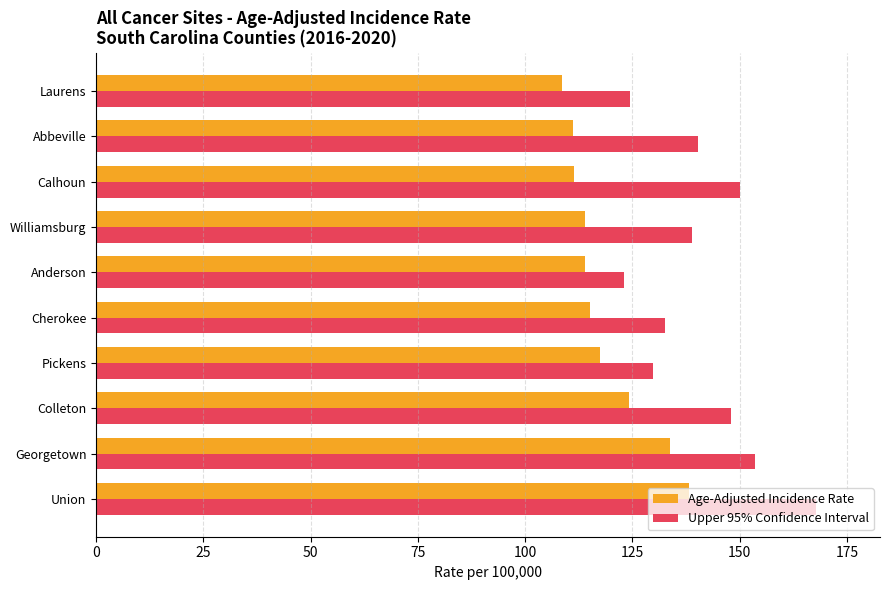

What is the difference between the highest and lowest values at Calhoun?

38.6